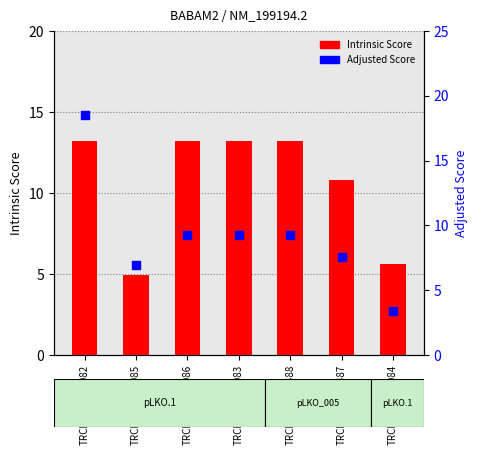

Is the value of Intrinsic Score at TRCN0000221084 greater than the value of Adjusted Score at TRCN0000221083?

No